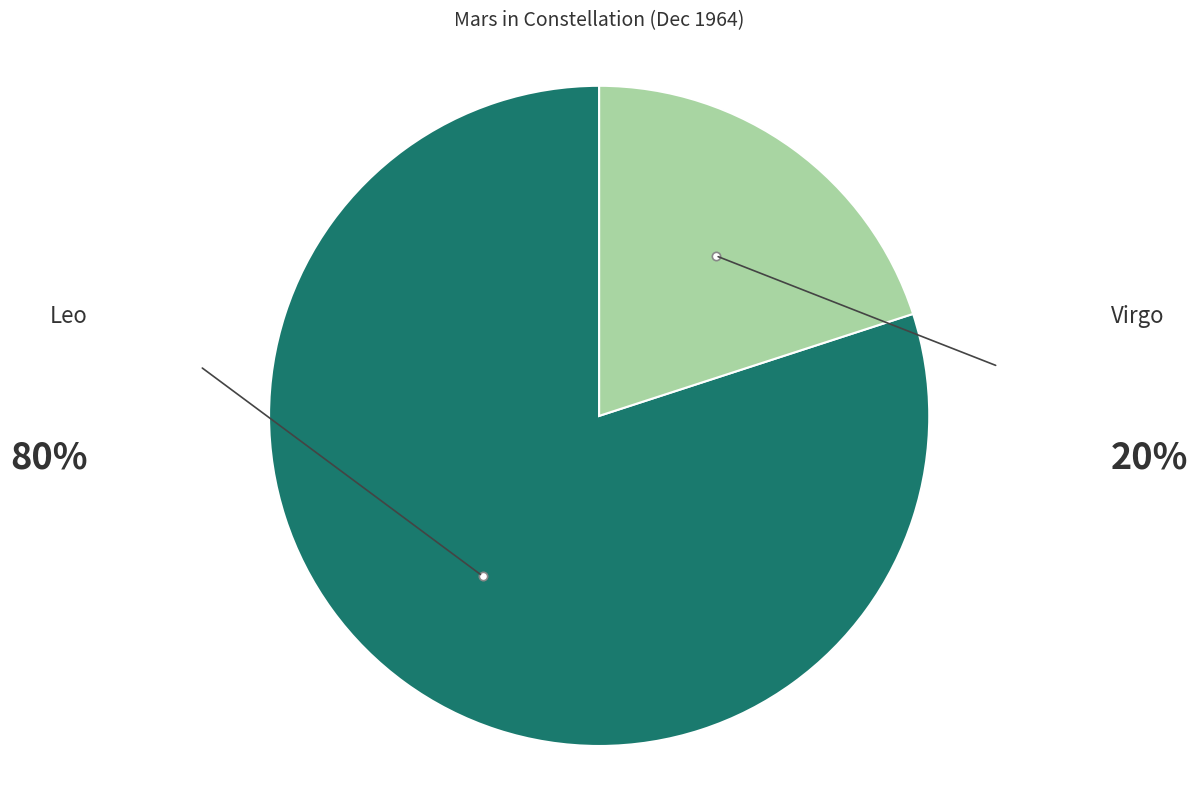

Count the number of slices in the pie.

2